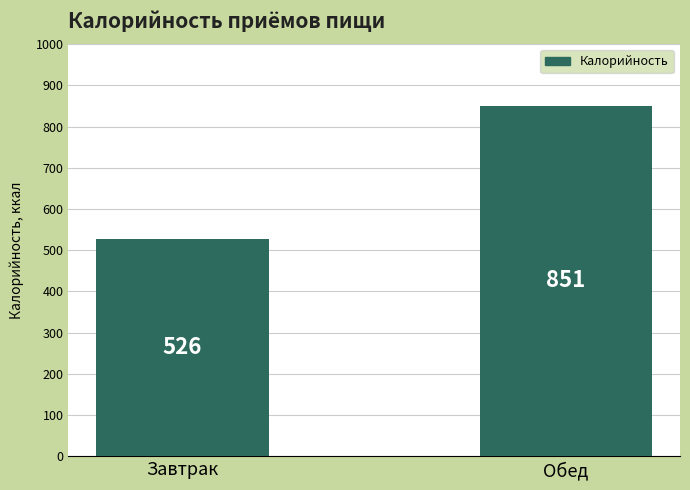

Rank the categories by value from lowest to highest.

Завтрак, Обед